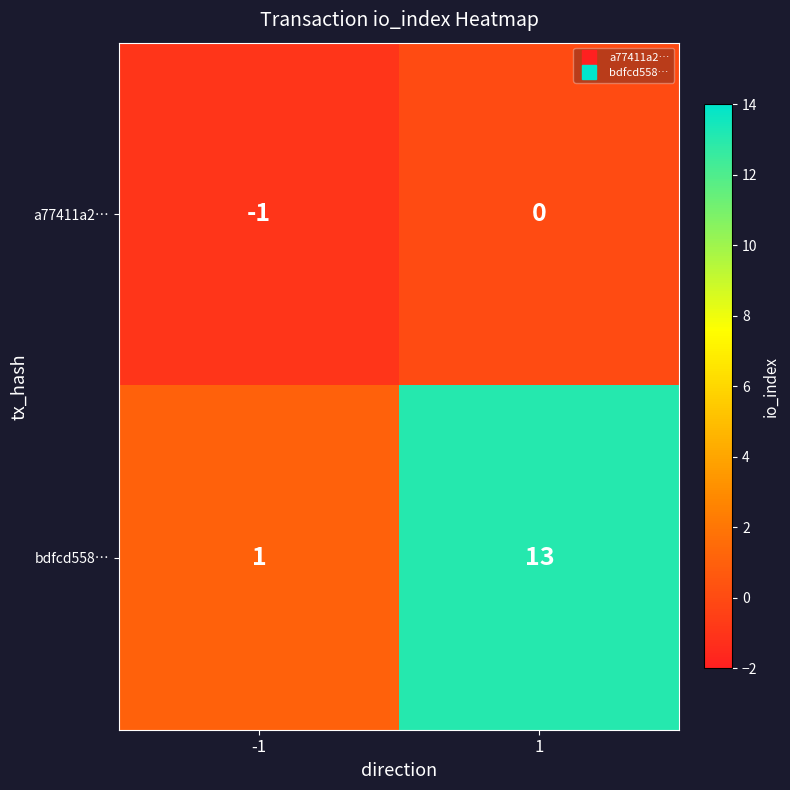

Rank the series by their maximum value, from highest to lowest.

bdfcd558…, a77411a2…